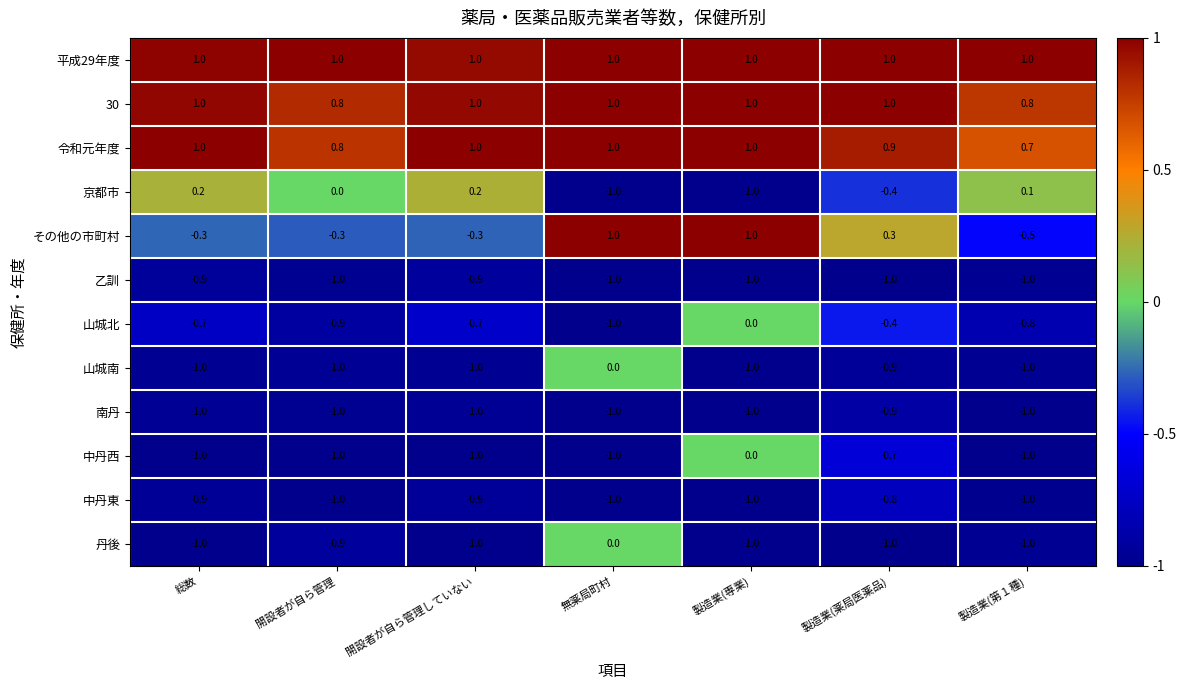

How many positive values does the その他の市町村 series have?

3